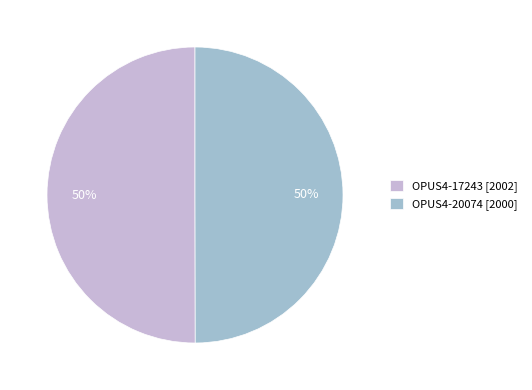

To the nearest percent, what percentage of the pie is OPUS4-17243 [2002]?

50%